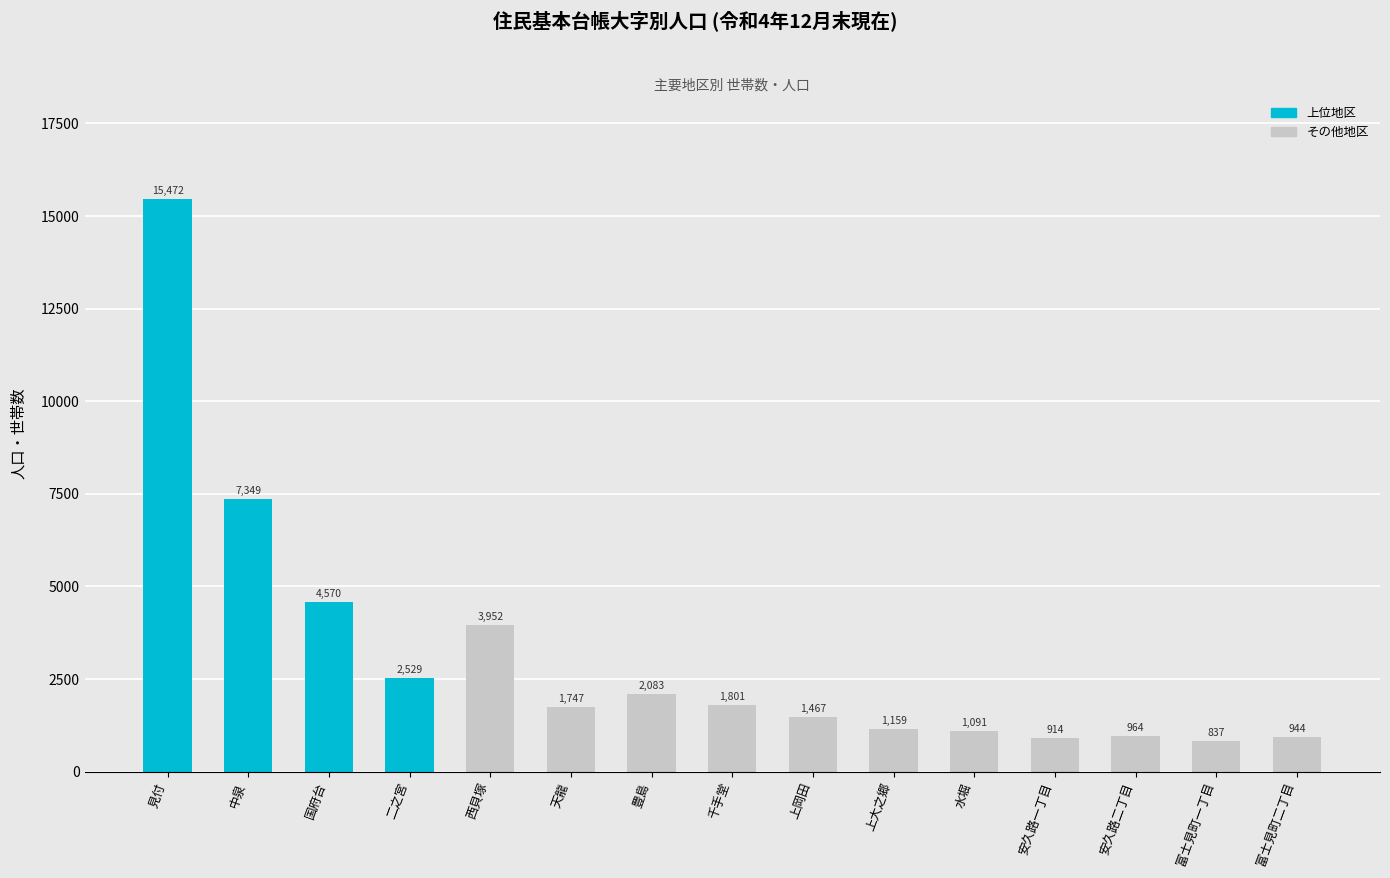

True or false: the data shows 914 at 安久路一丁目.

True